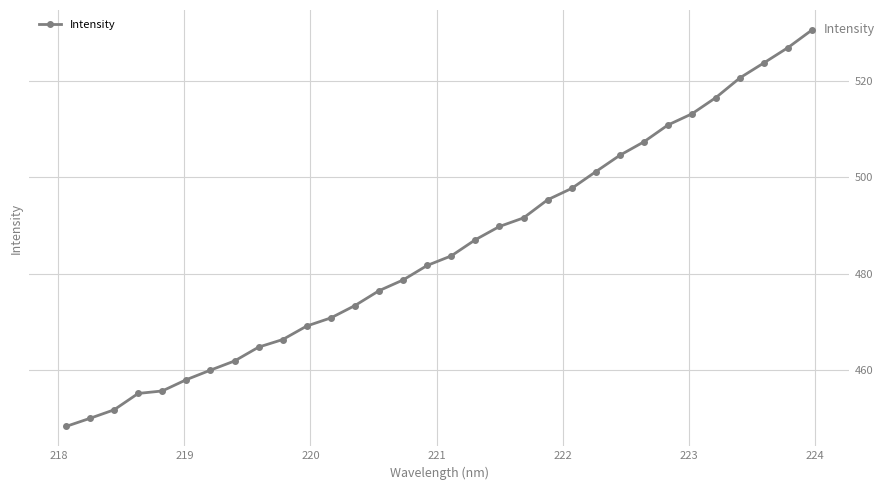

What is the minimum value shown in the chart?

448.4